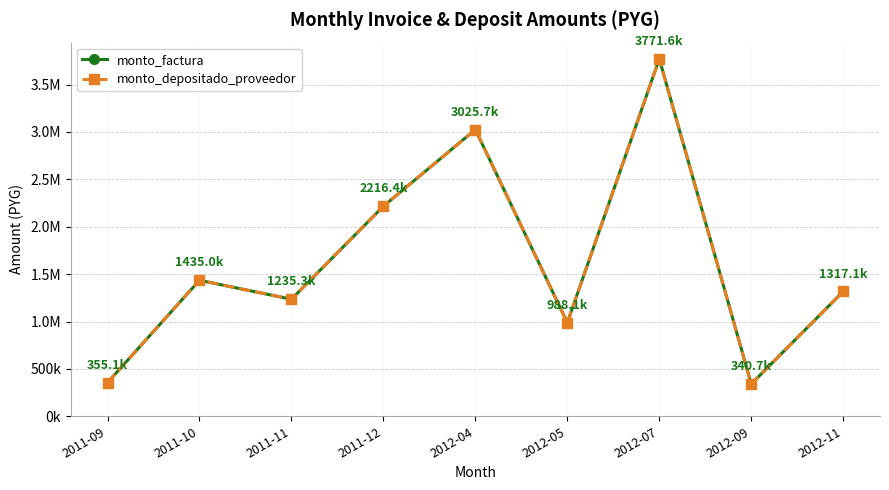

What is the approximate value of monto_depositado_proveedor at 2011-11?

1235273